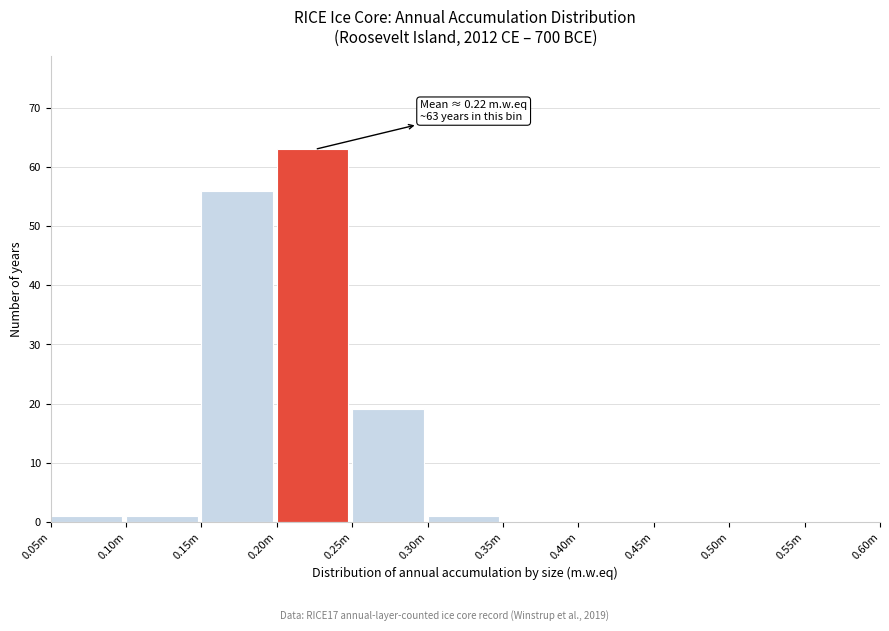

Reading right to left, transcribe all the data shown in this chart.

0.55m=0	0.50m=0	0.45m=0	0.40m=0	0.35m=0	0.30m=1	0.25m=19	0.20m=63	0.15m=56	0.10m=1	0.05m=1